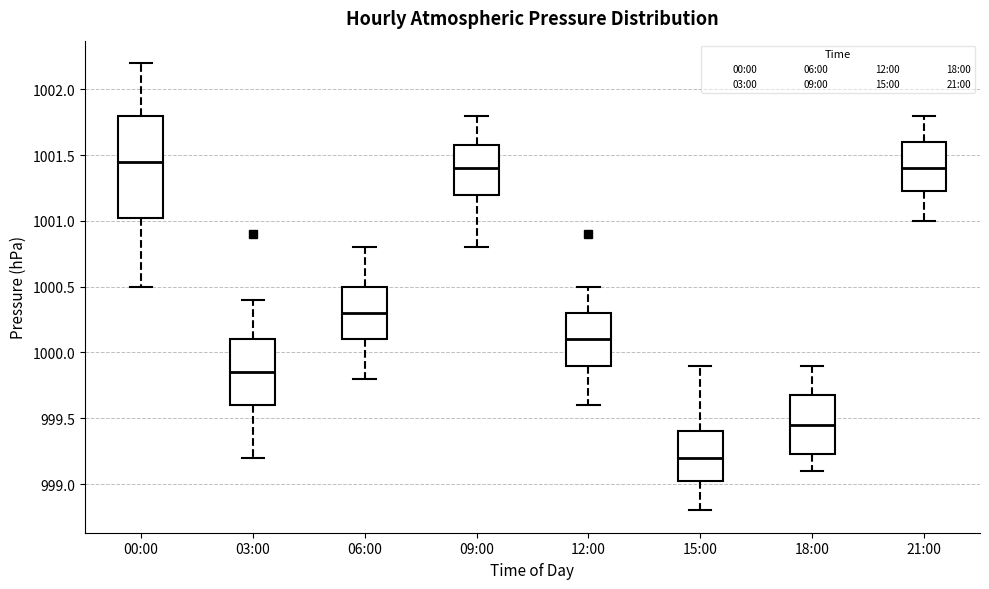

Which box is the tallest, from its lower edge to its upper edge?

00:00